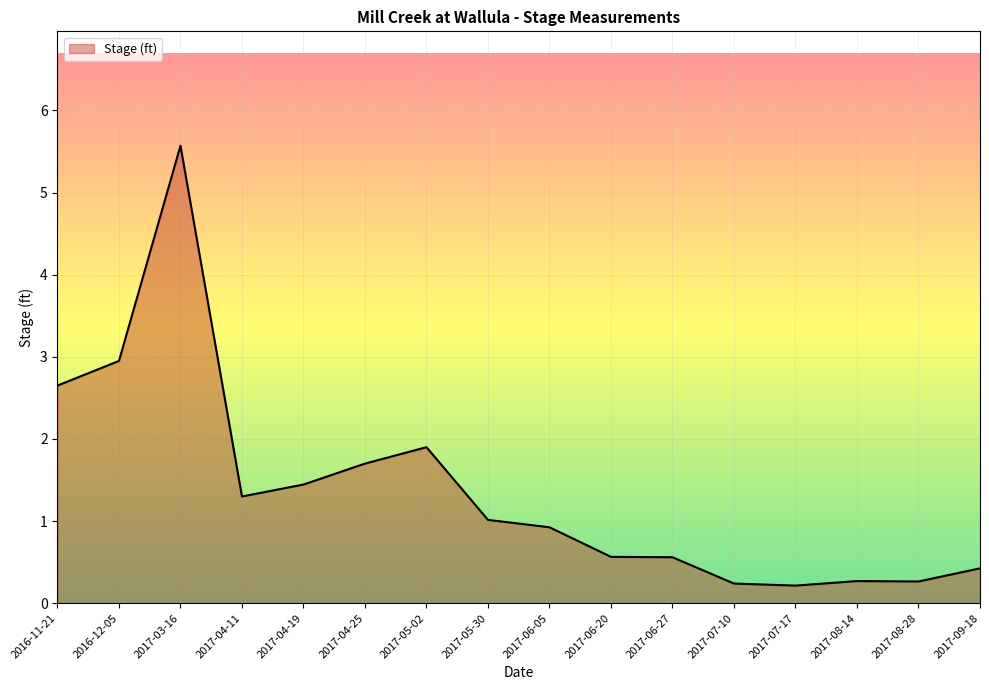

Which has a higher value, 2017-04-19 or 2017-08-28?

2017-04-19